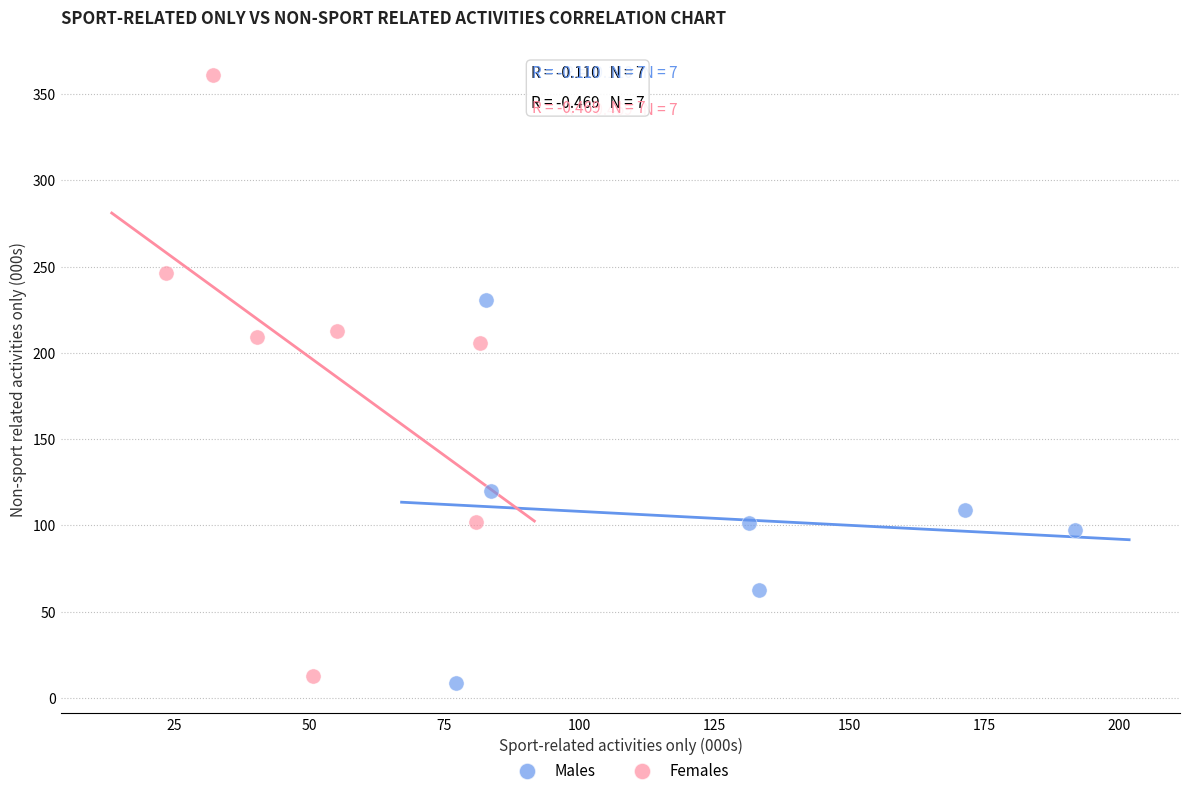

Which series has the largest Y range (max minus min)?

Females